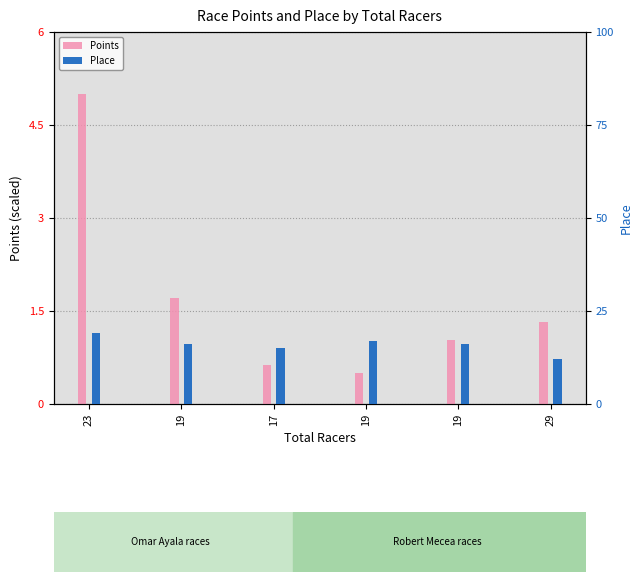

Rank the categories by Place value from lowest to highest.

29, 17, 19, 19, 19, 23